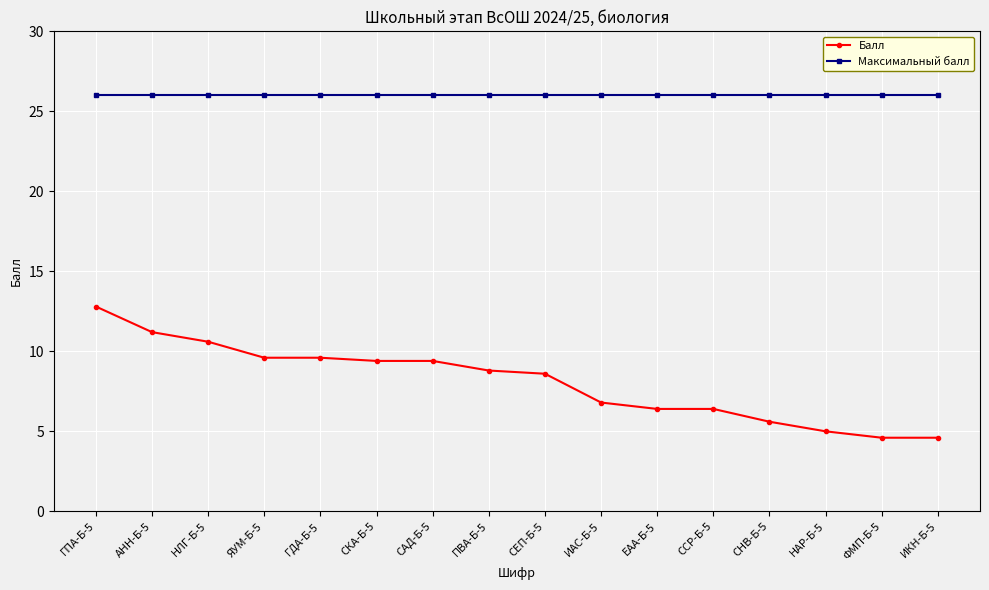

What are all the series names shown in the legend?

Балл, Максимальный балл